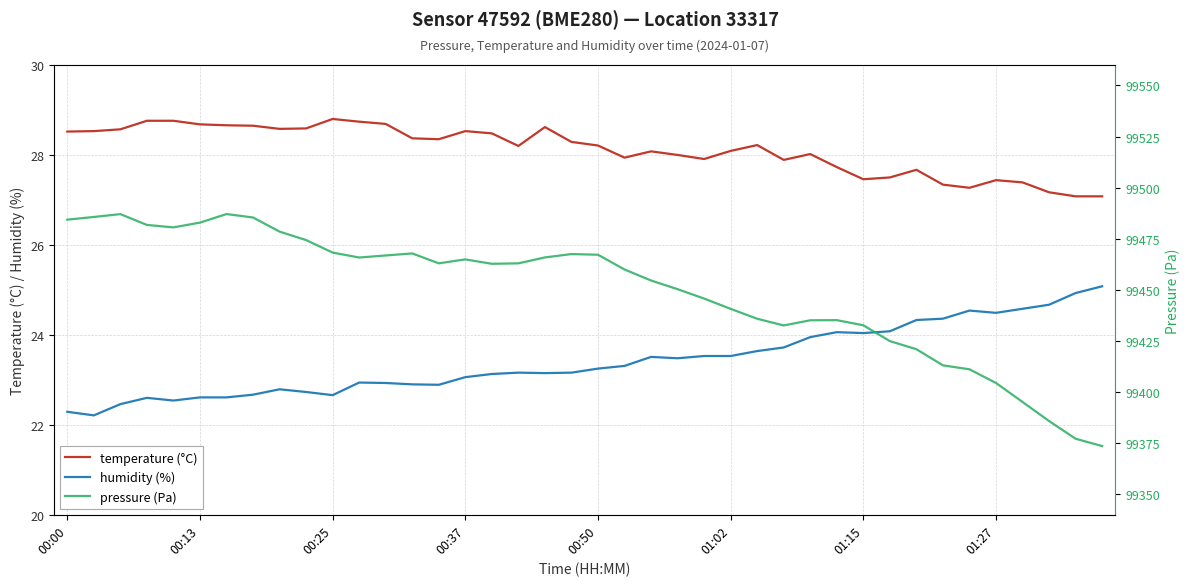

True or false: humidity (%) and temperature (°C) intersect in this chart.

False